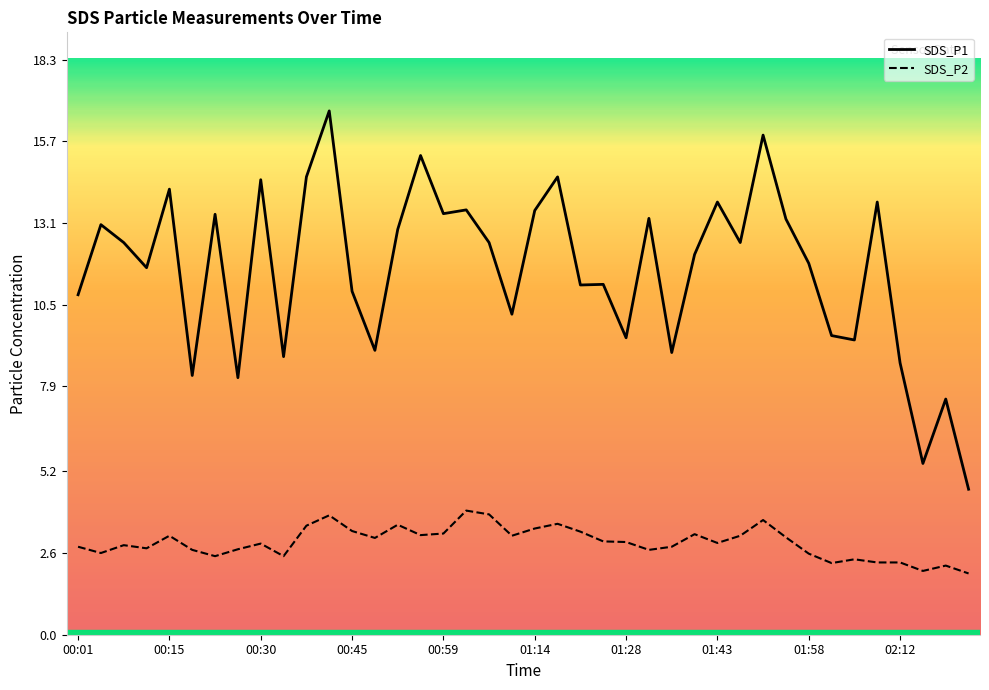

At how many categories does at least one series exceed 3?

40